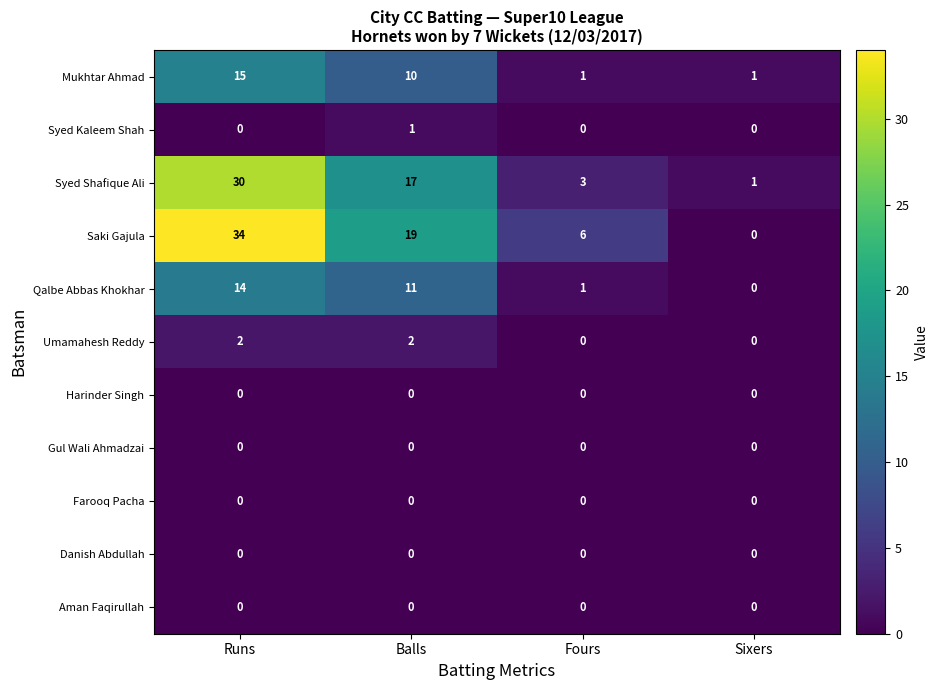

How many data points does each series have?

4